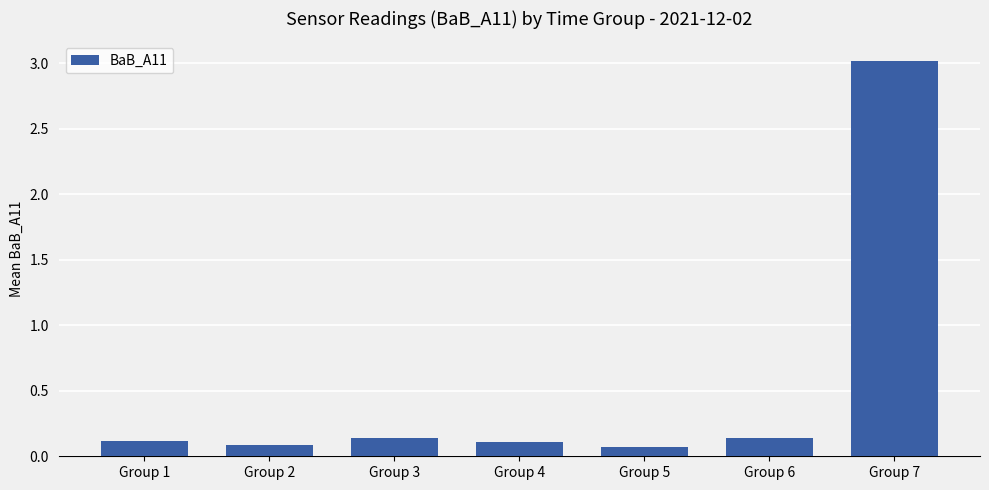

What is the sum of all values?

3.7